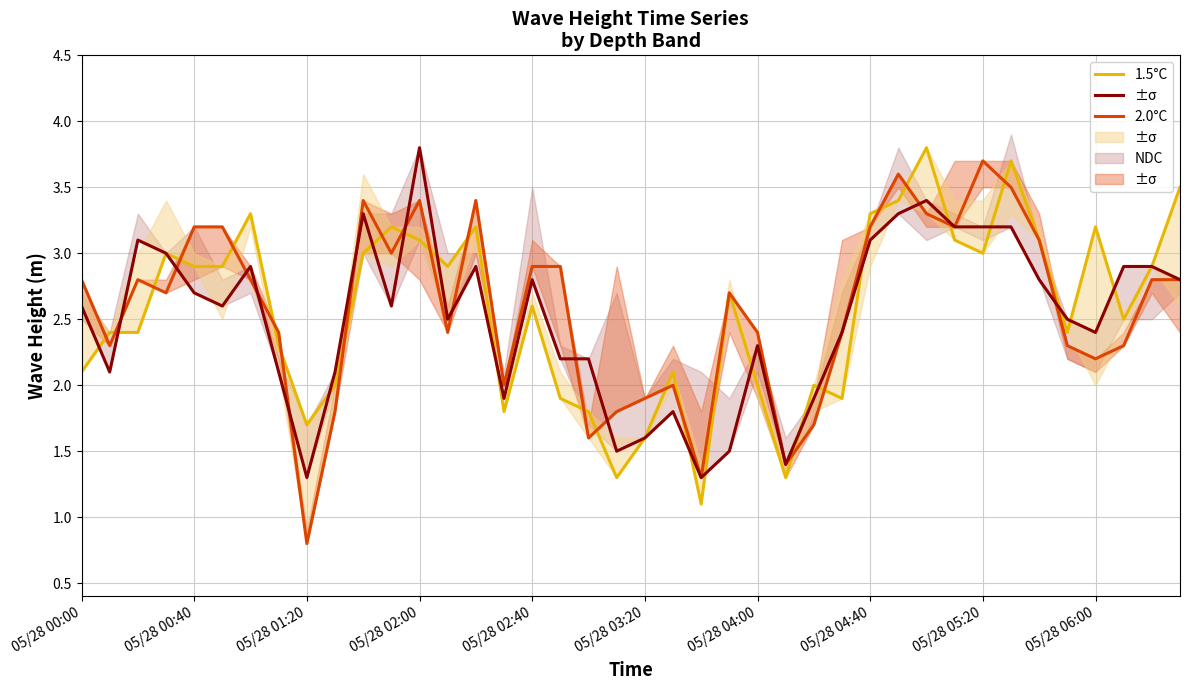

Count the number of categories in the chart.

40